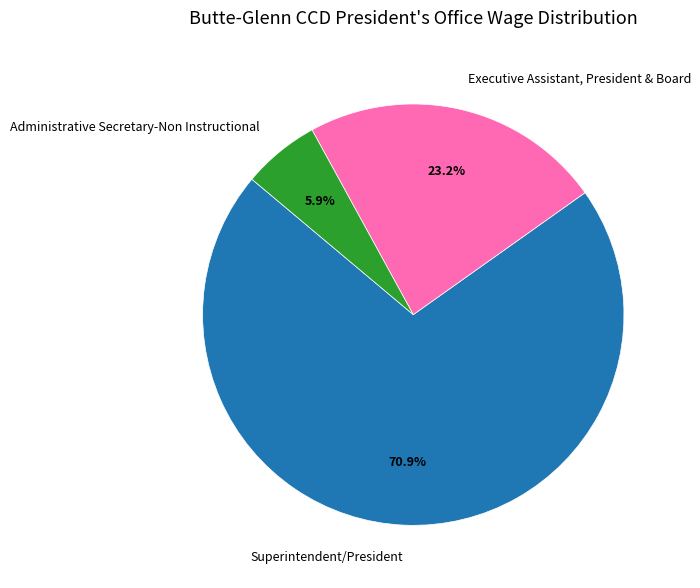

Which has a higher value, Administrative Secretary-Non Instructional or Superintendent/President?

Superintendent/President